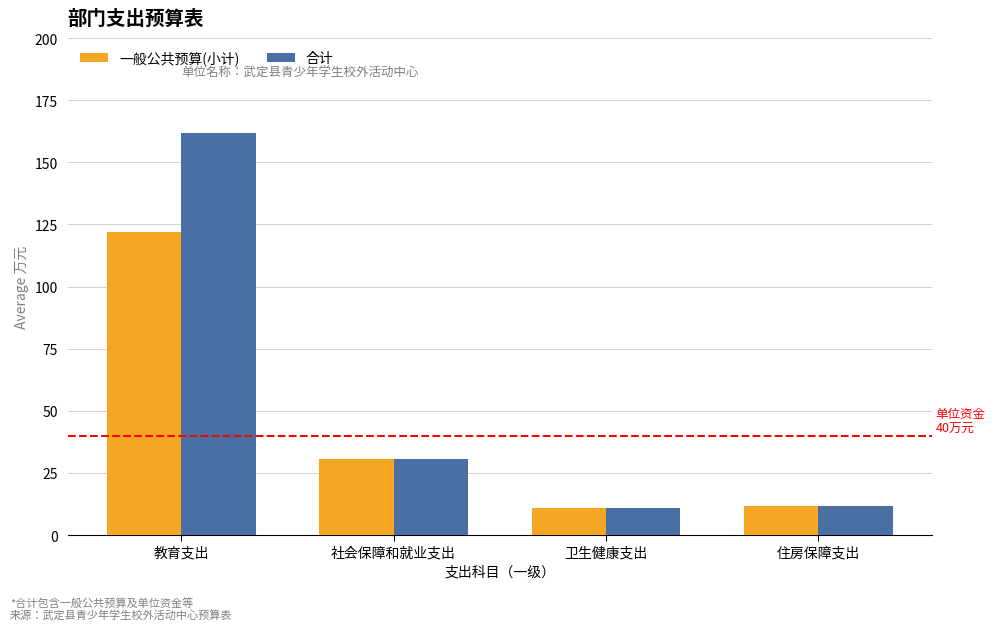

List the series in order of their peak value, highest first.

合计, 一般公共预算(小计)